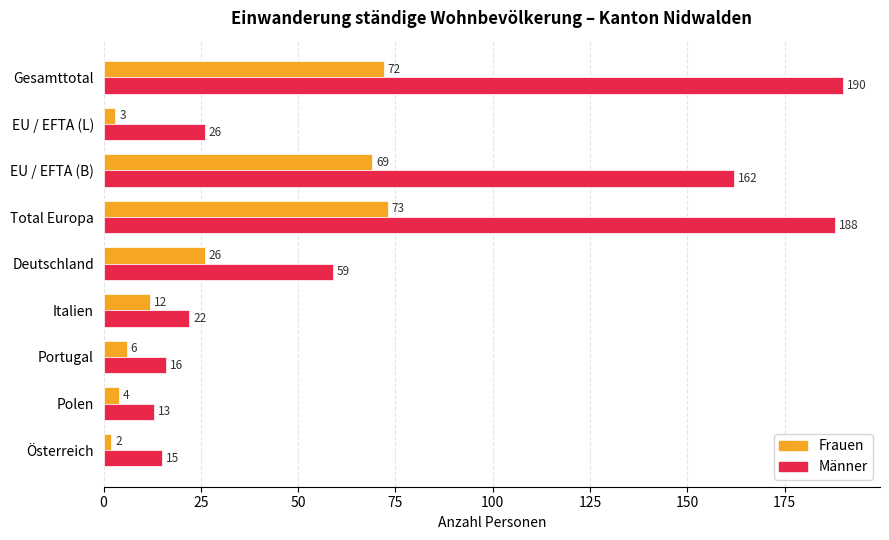

Which series has the largest total across all categories?

Männer